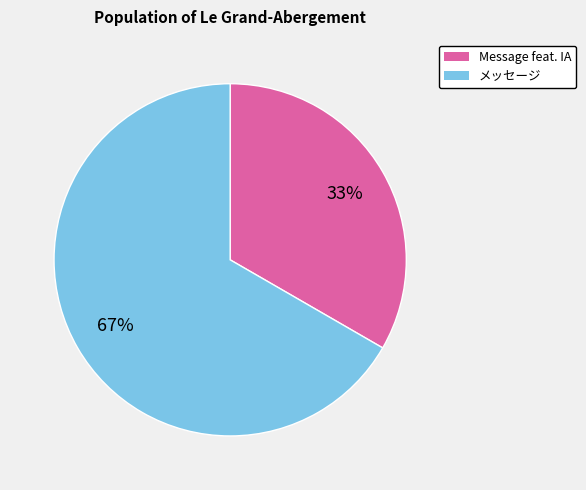

To the nearest percent, what is the average slice percentage?

50%